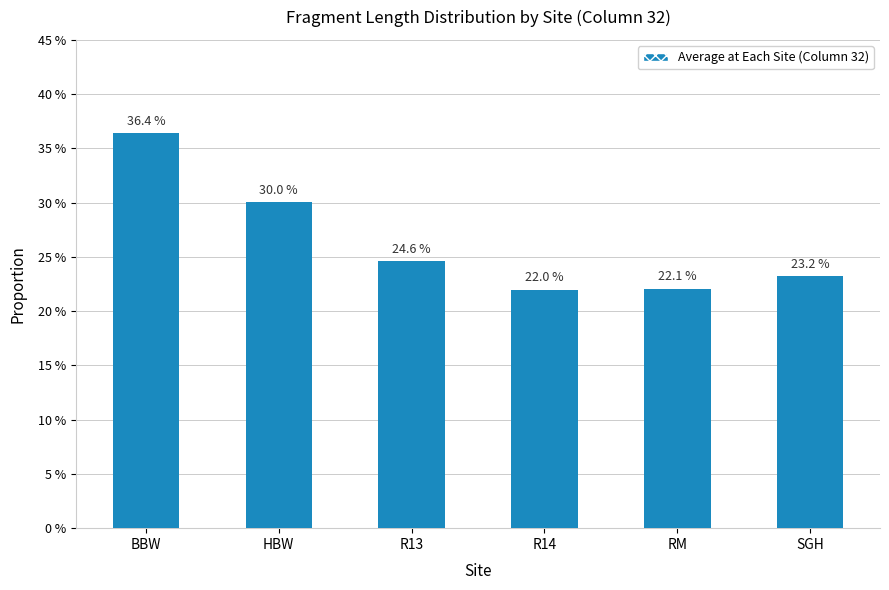

Between R14 and R13, which is larger?

R13